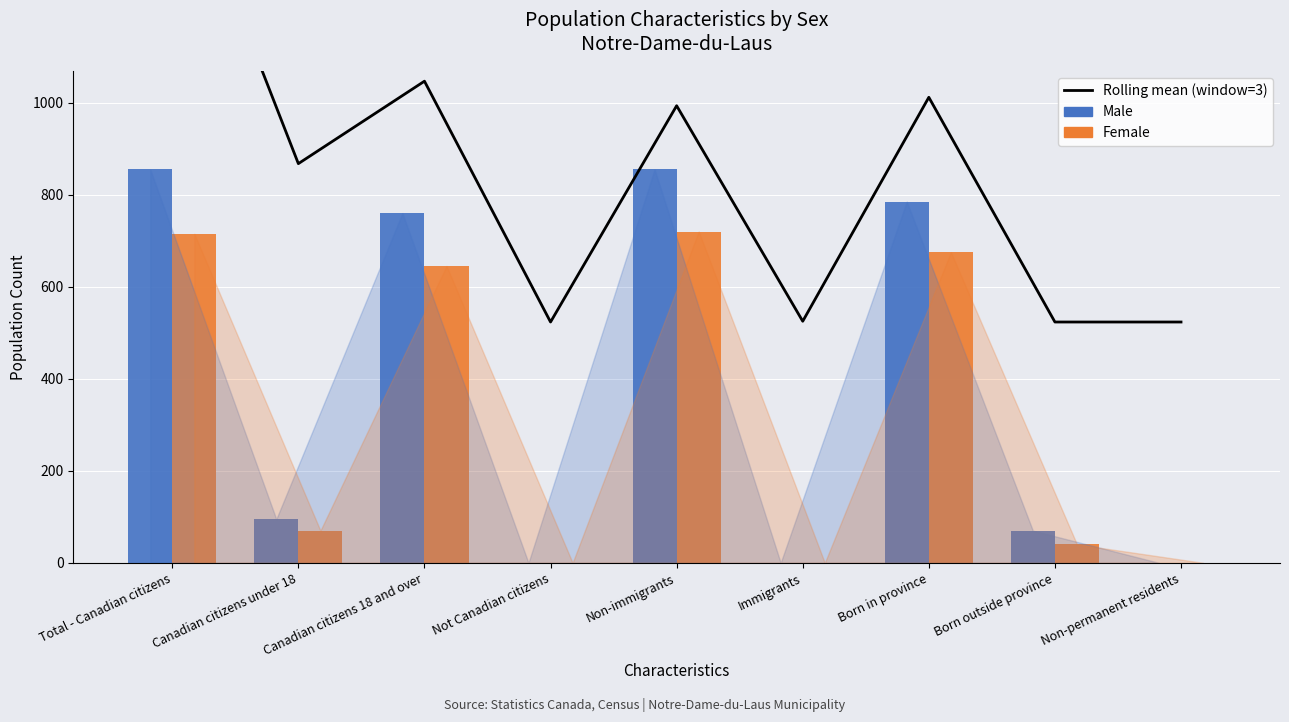

Which category has the lowest value in the Male series?

Not Canadian citizens